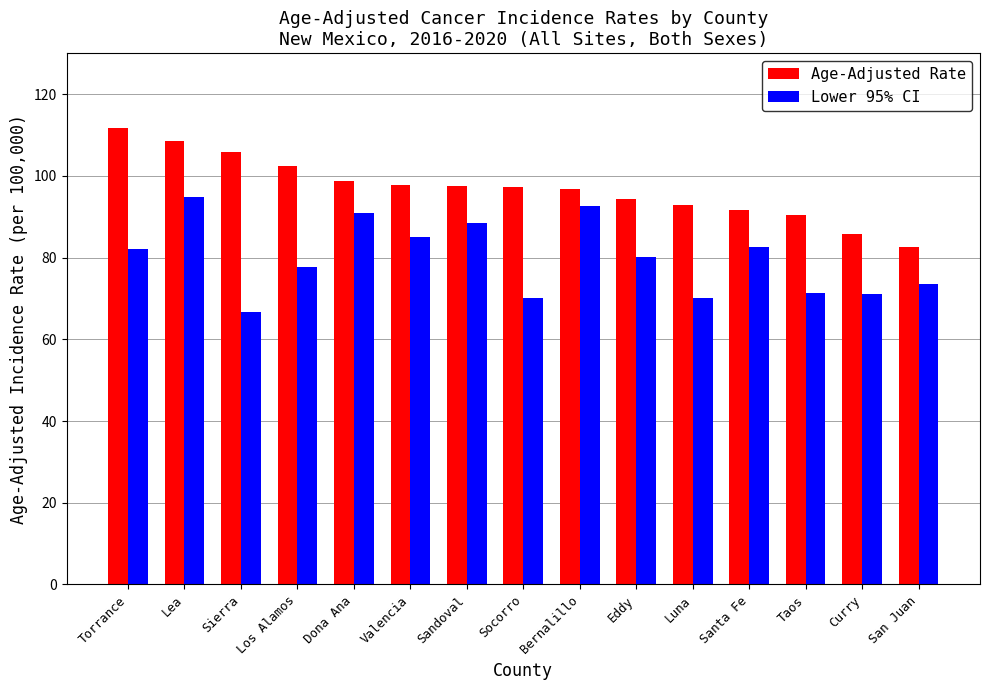

What position from the left is Socorro?

8